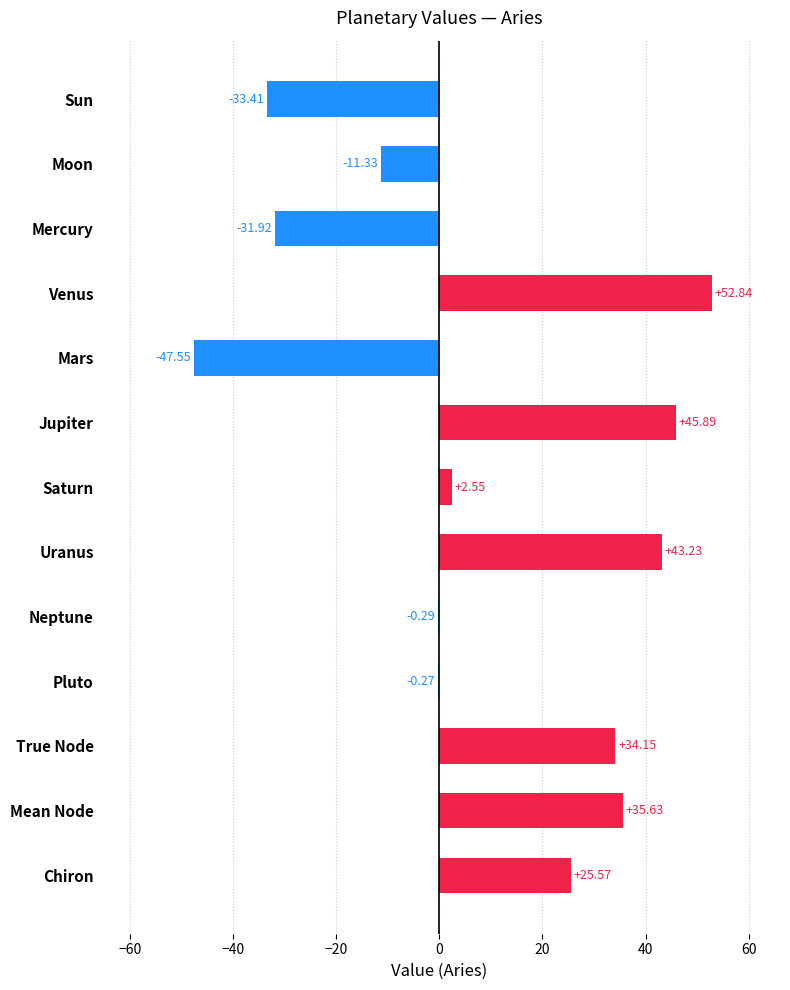

Count the number of categories in the chart.

13